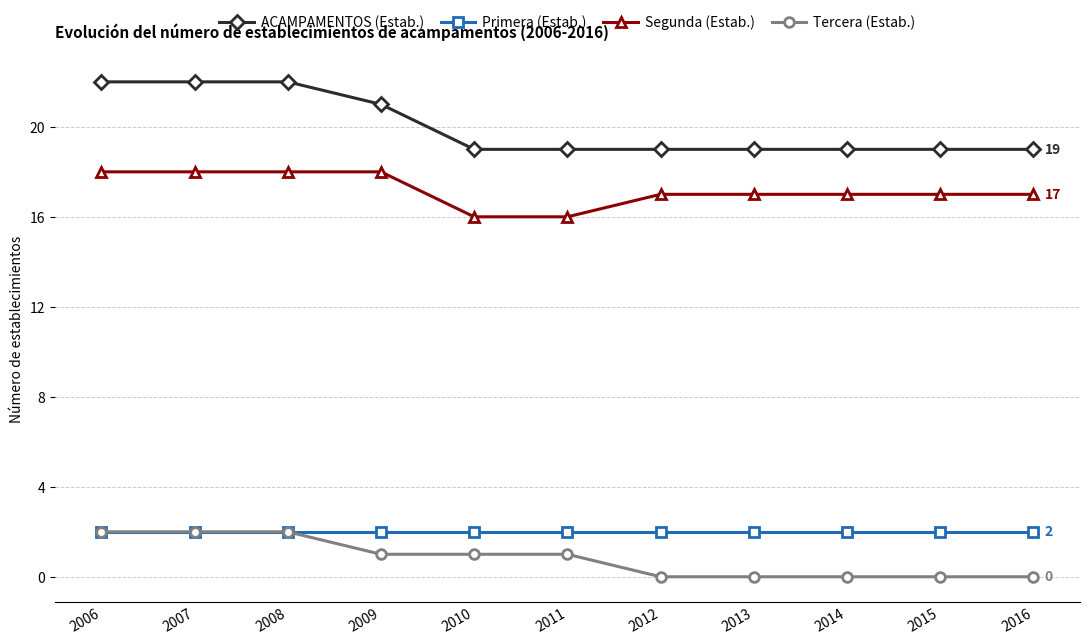

True or false: ACAMPAMENTOS (Estab.) and Primera (Estab.) intersect in this chart.

False